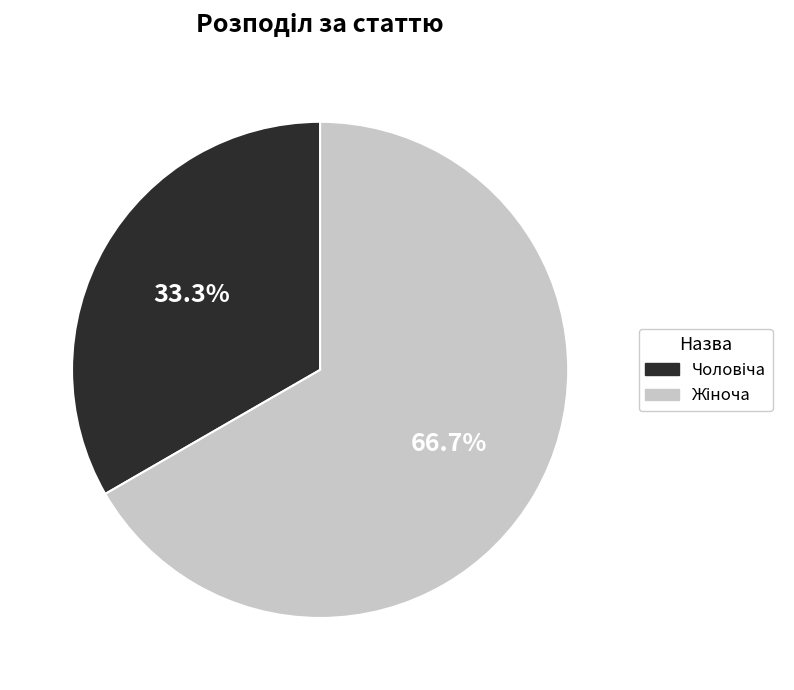

Does any single category account for the majority?

Yes